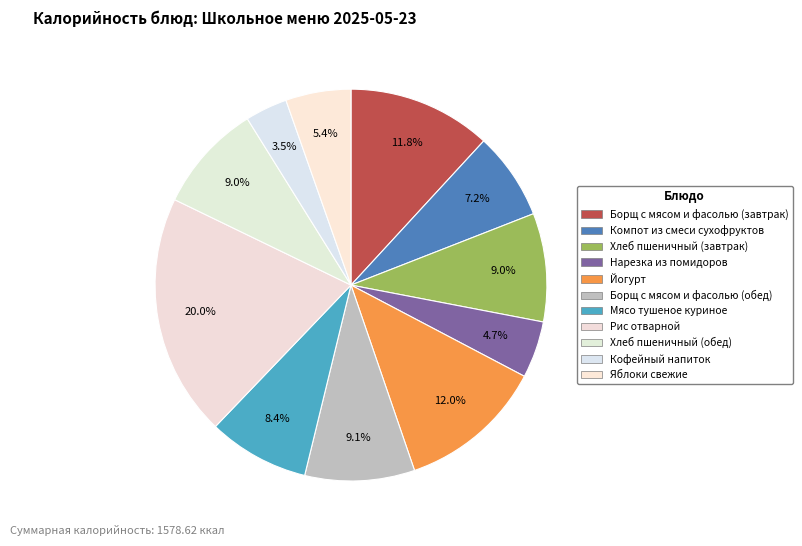

To the nearest percent, what portion does Рис отварной represent?

20%